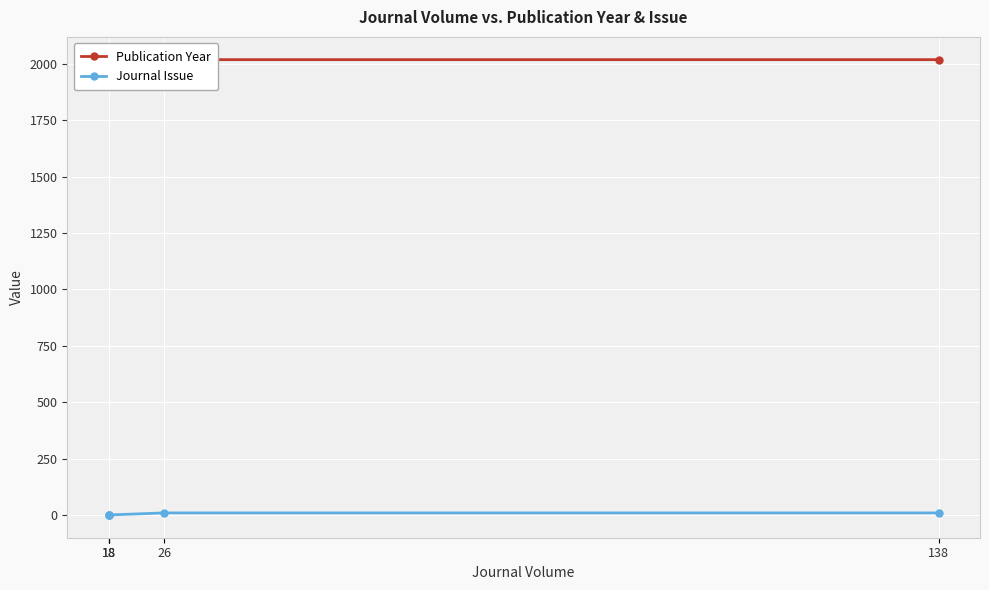

Which series changed the most between 18 and 18?

Publication Year